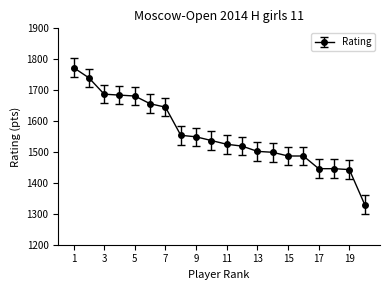

Reading right to left, list all the values displayed in this chart.

1330	1443	1446	1446	1487	1487	1499	1502	1519	1525	1537	1549	1554	1645	1656	1681	1684	1687	1740	1773